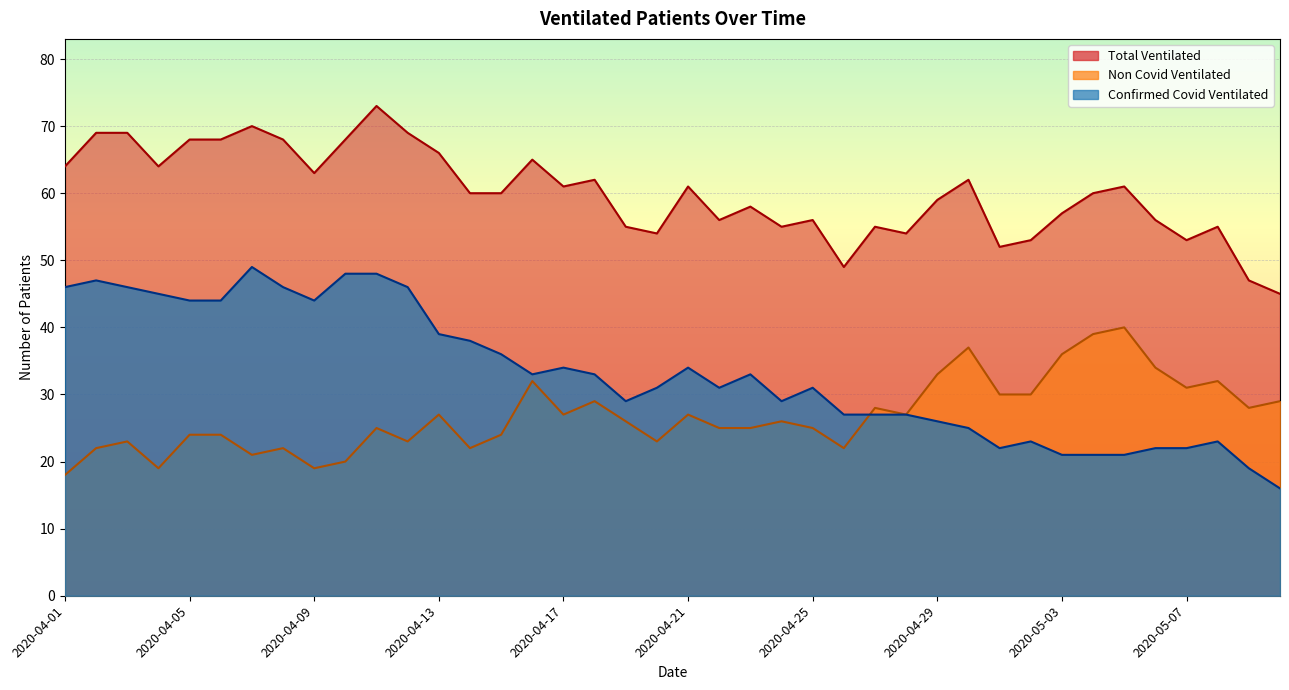

What is the sum of all Non Covid Ventilated values?

1074